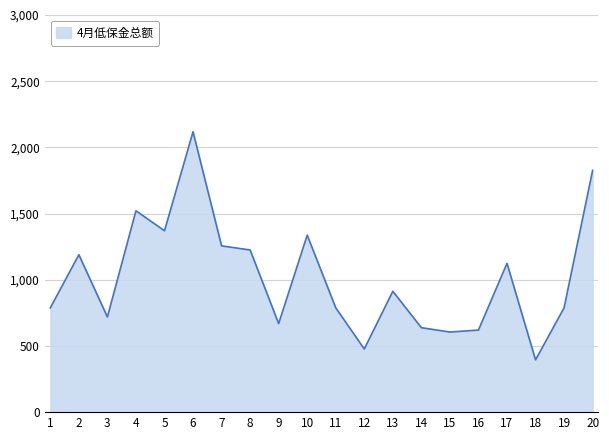

Between 6 and 8, which is larger?

6